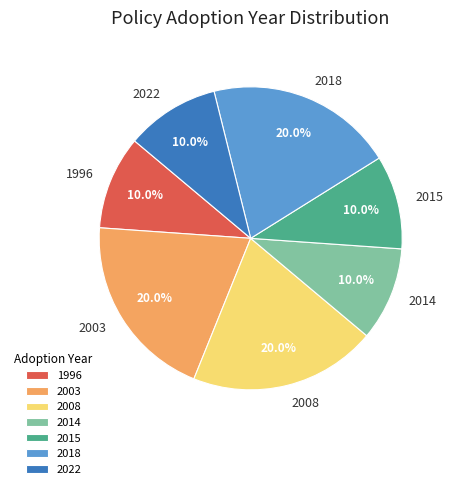

How many segments does this pie chart have?

7